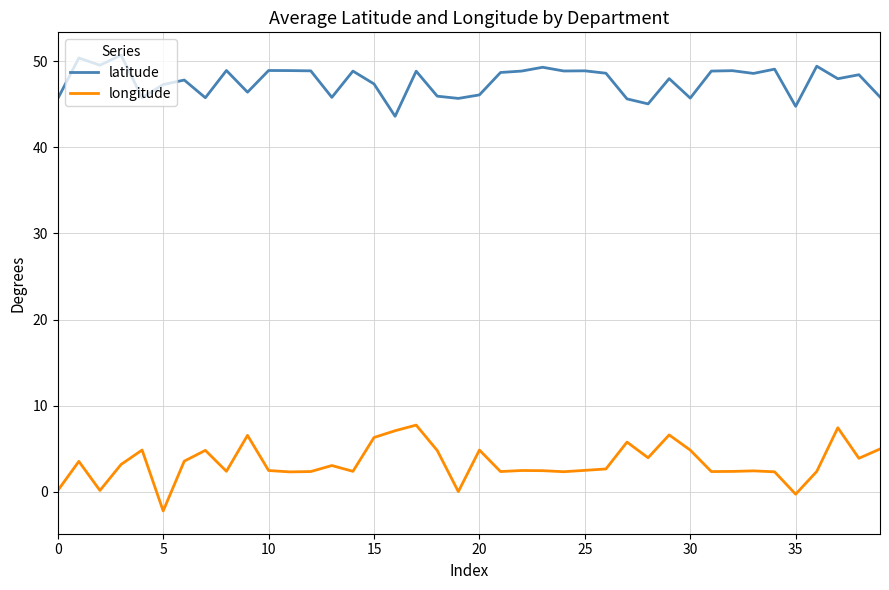

Which series has the largest range (max minus min)?

longitude